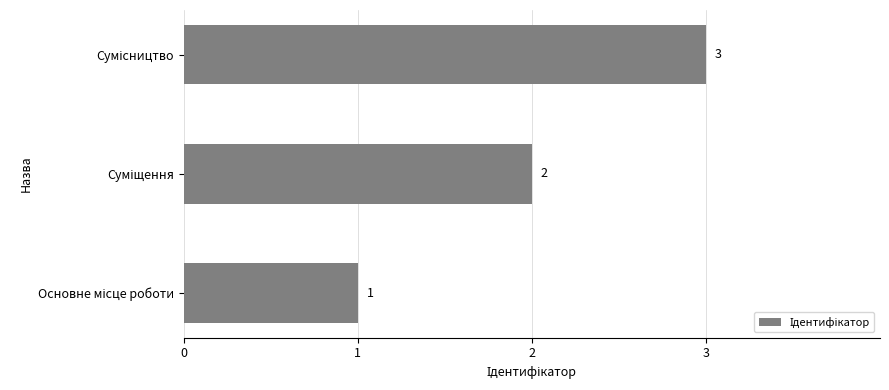

What is the greatest value displayed?

3